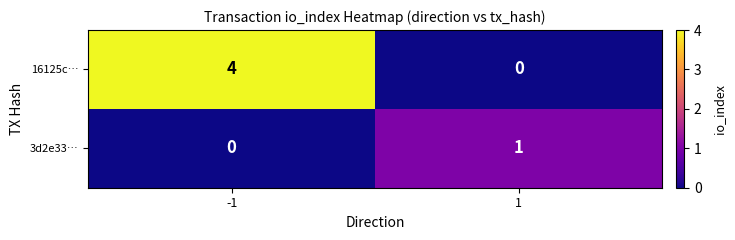

Which series has the largest total across all categories?

16125c…